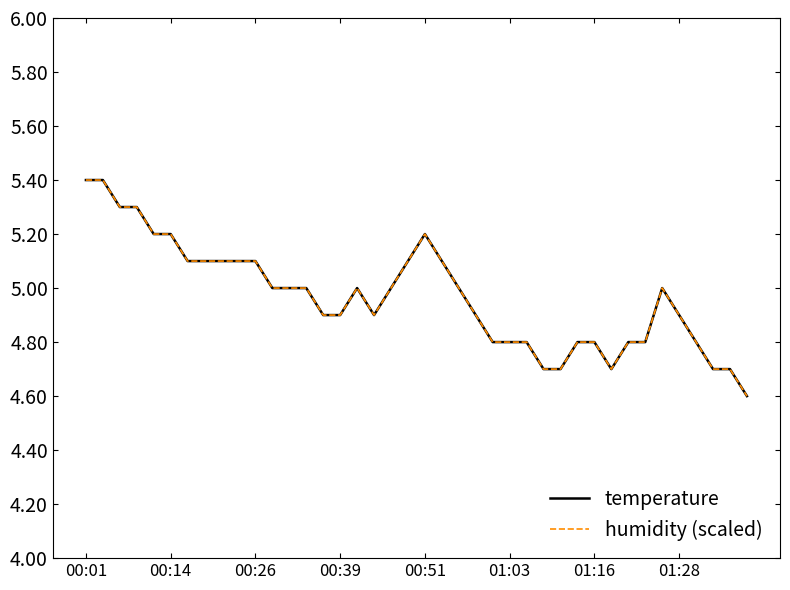

Is this an area chart (filled region under the line)?

No